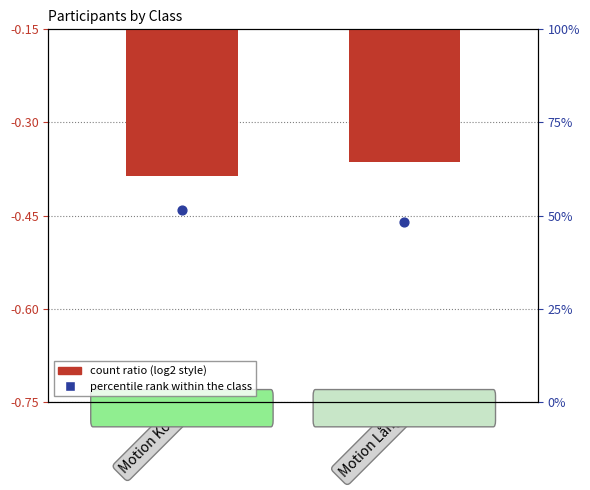

At how many categories does at least one series exceed 8?

2